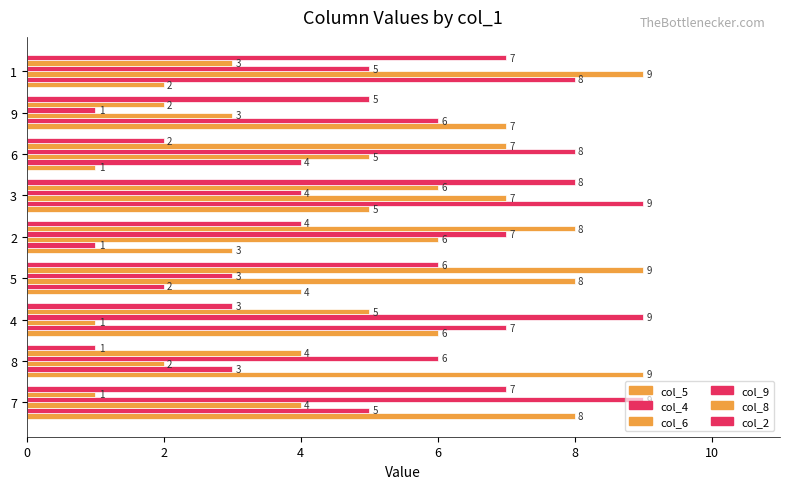

At how many categories does at least one series exceed 5?

9